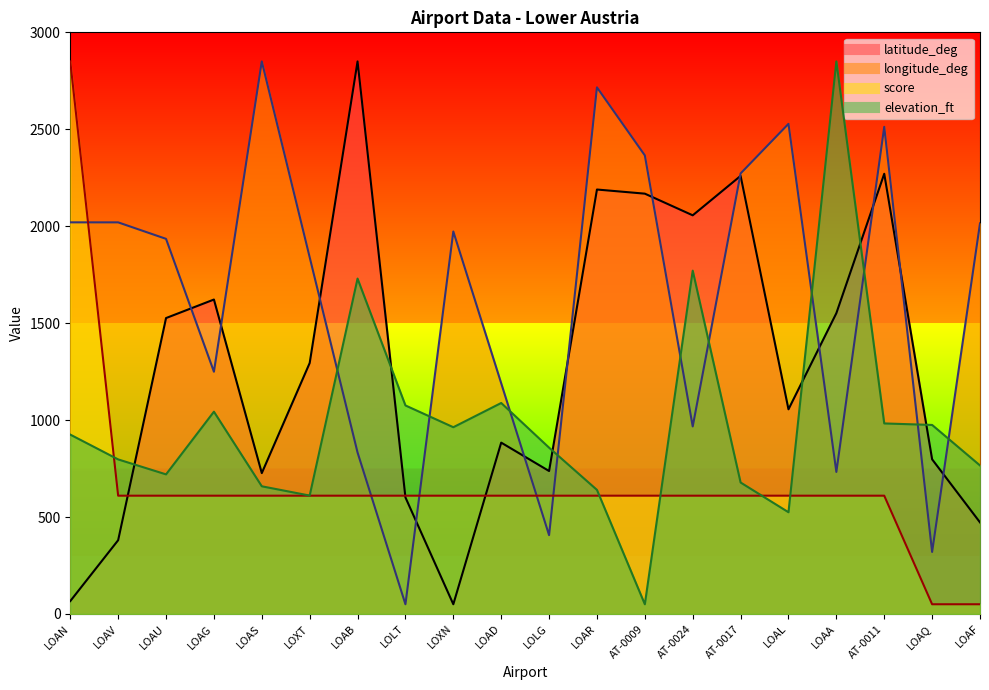

Reading left to right, transcribe all the data shown in this chart.

latitude_deg: LOAN=66.4	LOAV=380.4	LOAU=1526.2	LOAG=1621.8	LOAS=726.5	LOXT=1294.3	LOAB=2850.0	LOLT=601.1	LOXN=50.0	LOAD=883.7	LOLG=737.3	LOAR=2189.2	AT-0009=2167.9	AT-0024=2056.2	AT-0017=2259.5	LOAL=1055.6	LOAA=1551.5	AT-0011=2270.5	LOAQ=797.6	LOAF=472.3
longitude_deg: LOAN=2019.9	LOAV=2019.8	LOAU=1934.8	LOAG=1249.4	LOAS=2850.0	LOXT=1839.9	LOAB=832.7	LOLT=50.0	LOXN=1972.8	LOAD=1190.0	LOLG=406.4	LOAR=2716.2	AT-0009=2365.2	AT-0024=967.1	AT-0017=2272.1	LOAL=2527.9	LOAA=732.5	AT-0011=2512.6	LOAQ=319.9	LOAF=2014.6
score: LOAN=2850.0	LOAV=610.0	LOAU=610.0	LOAG=610.0	LOAS=610.0	LOXT=610.0	LOAB=610.0	LOLT=610.0	LOXN=610.0	LOAD=610.0	LOLG=610.0	LOAR=610.0	AT-0009=610.0	AT-0024=610.0	AT-0017=610.0	LOAL=610.0	LOAA=610.0	AT-0011=610.0	LOAQ=50.0	LOAF=50.0
elevation_ft: LOAN=925.1	LOAV=797.1	LOAU=720.0	LOAG=1043.2	LOAS=658.4	LOXT=610.6	LOAB=1729.8	LOLT=1075.5	LOXN=963.1	LOAD=1088.2	LOLG=857.7	LOAR=639.9	AT-0009=50.0	AT-0024=1770.8	AT-0017=678.0	LOAL=524.6	LOAA=2850.0	AT-0011=982.7	LOAQ=974.9	LOAF=765.9